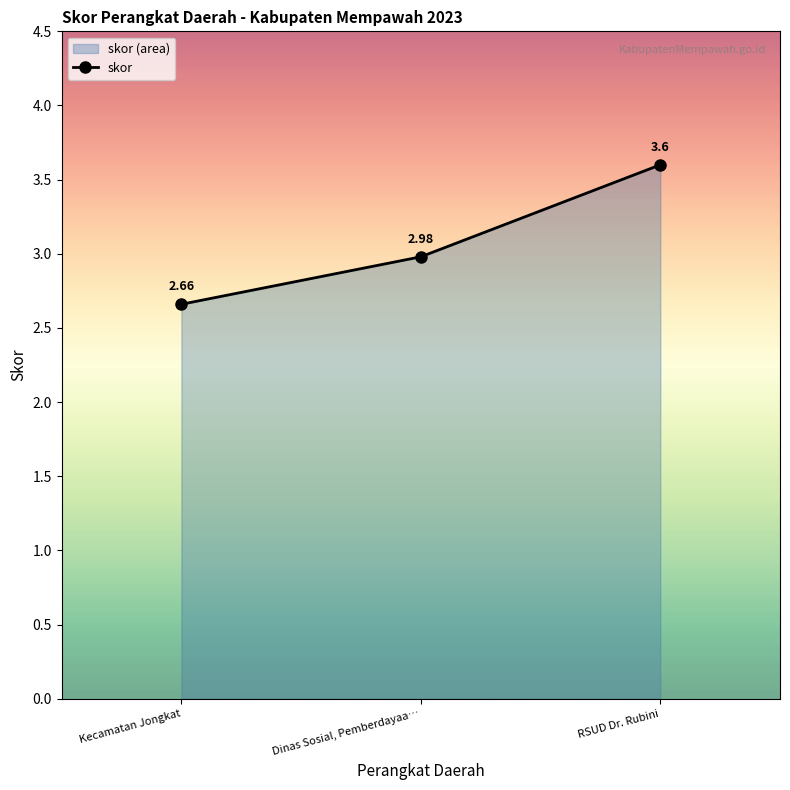

Which category has the lowest value across all series?

Kecamatan Jongkat